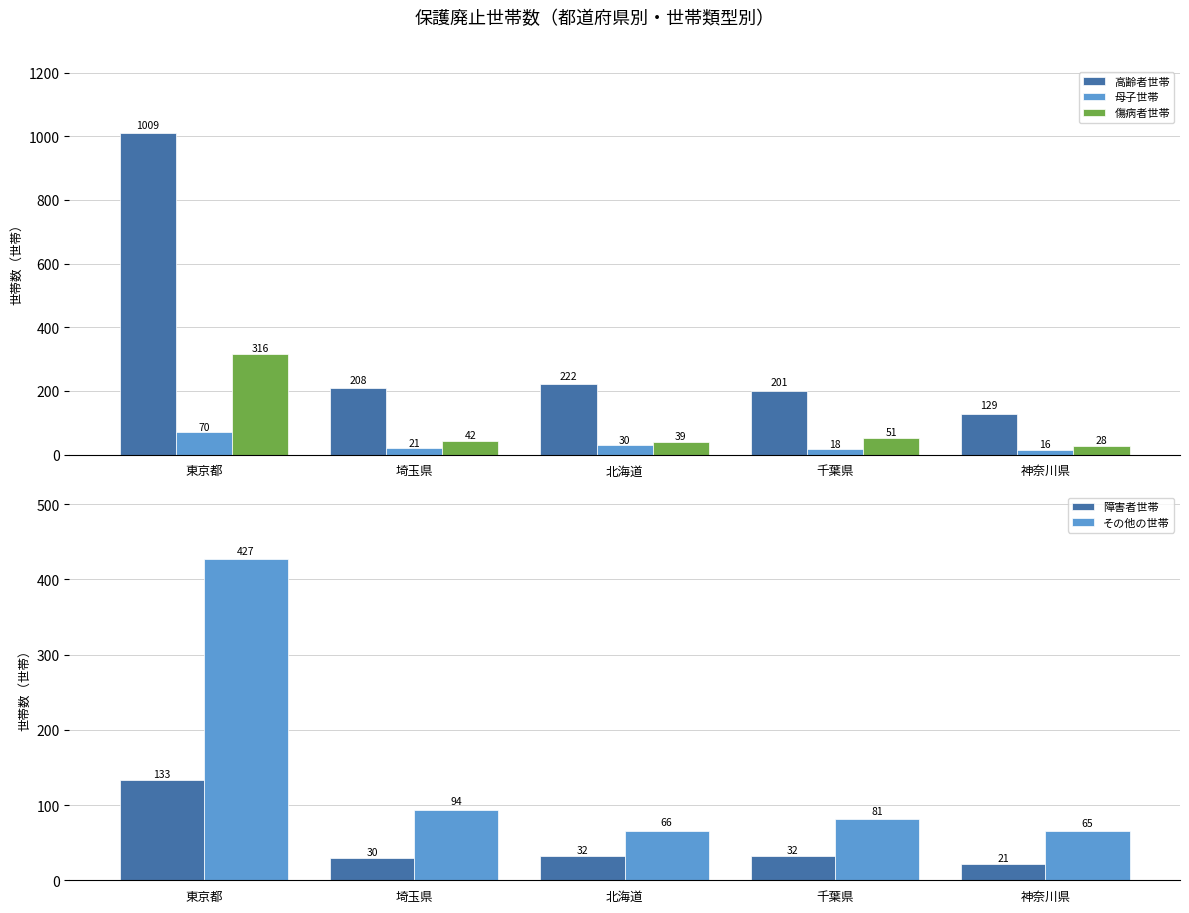

Reading left to right, list all the values displayed in this chart.

高齢者世帯: 1009	208	222	201	129
母子世帯: 70	21	30	18	16
傷病者世帯: 316	42	39	51	28
障害者世帯: 133	30	32	32	21
その他の世帯: 427	94	66	81	65